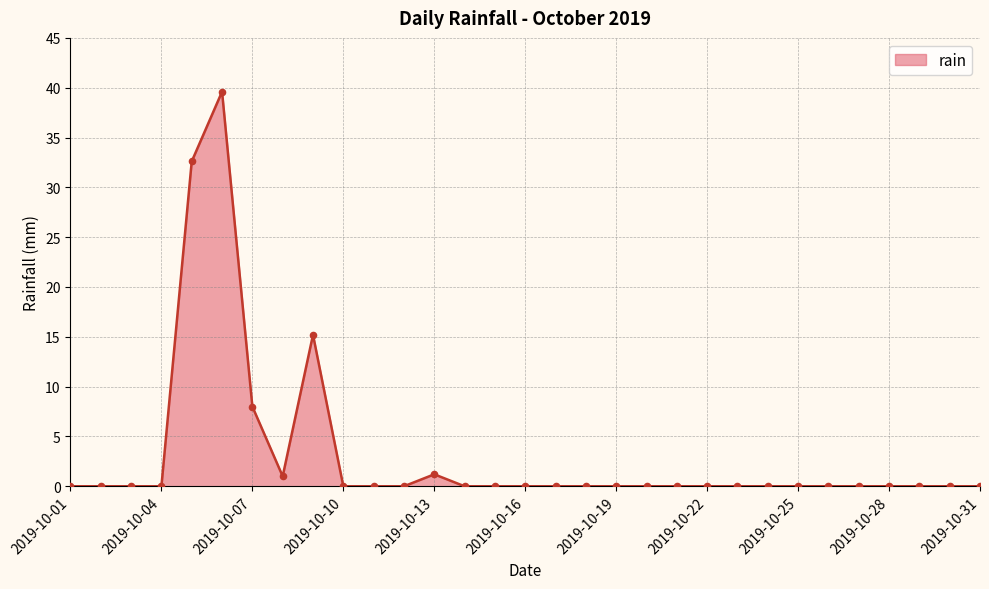

What is the difference between the maximum and minimum values?

39.6